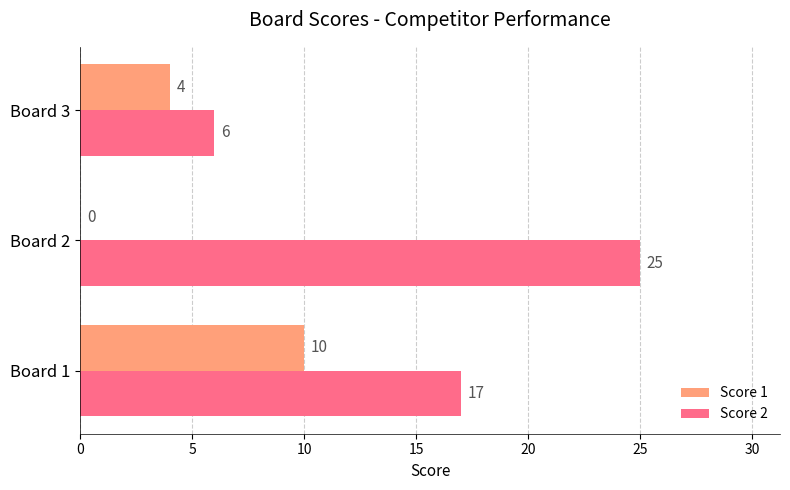

What value does the Score 1 series have at Board 1, to the nearest 10?

10